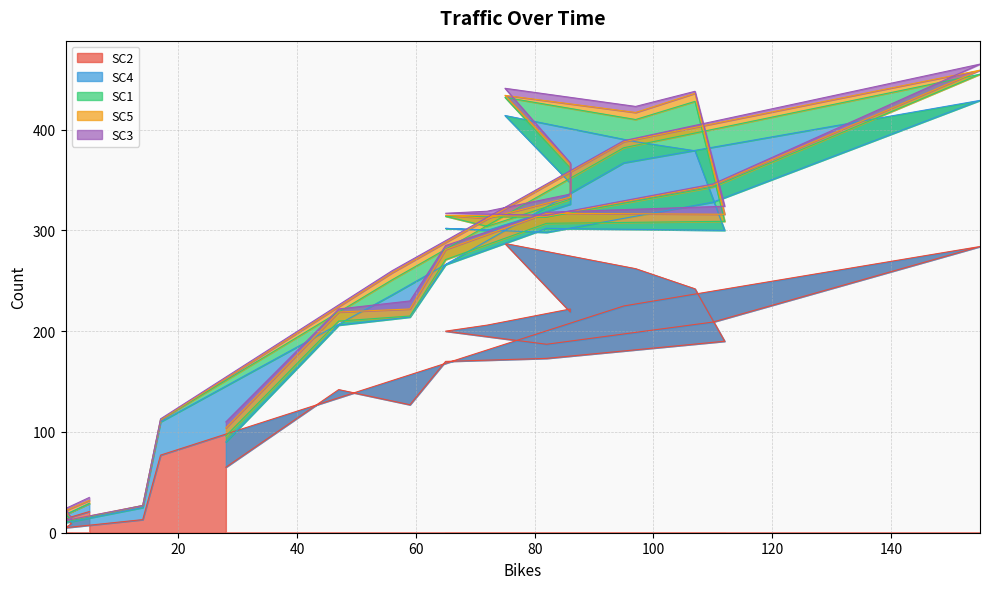

Reading left to right, extract all data points from this chart.

SC2: 5=21	1=14	2=9	1=5	14=13	17=77	56=151	95=225	155=284	110=209	82=187	65=200	72=206	86=222	86=219	75=287	97=262	107=242	112=190	82=173	65=170	59=127	47=142	28=65
SC4: 5=8	1=4	2=4	1=5	14=12	17=33	56=85	95=142	155=145	110=119	82=111	65=102	72=94	86=104	86=128	75=127	97=126	107=137	112=110	82=129	65=96	59=87	47=64	28=25
SC1: 5=0	1=0	2=0	1=1	14=2	17=2	56=15	95=15	155=26	110=15	82=15	65=12	72=4	86=5	86=15	75=18	97=22	107=49	112=9	82=5	65=5	59=1	47=4	28=6
SC5: 5=3	1=4	2=1	1=1	14=0	17=0	56=7	95=6	155=4	110=2	82=1	65=1	72=8	86=2	86=4	75=2	97=7	107=8	112=7	82=10	65=10	59=7	47=9	28=8
SC3: 5=3	1=2	2=0	1=0	14=0	17=1	56=2	95=1	155=6	110=1	82=1	65=2	72=7	86=3	86=1	75=7	97=6	107=2	112=8	82=1	65=4	59=8	47=3	28=6